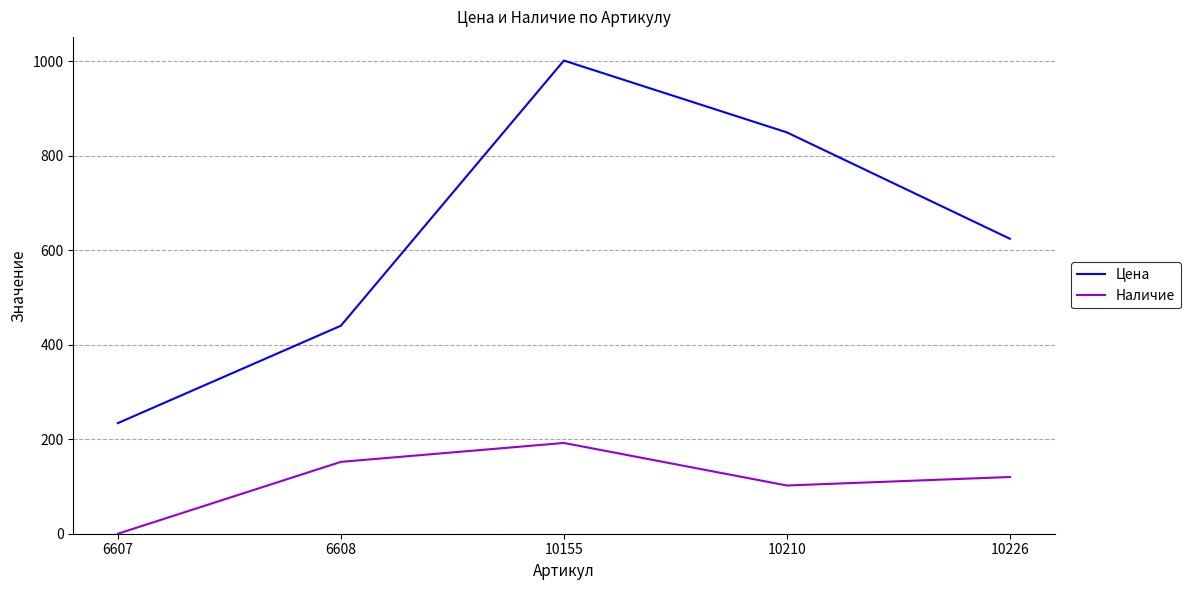

Read the Цена value at 6608.

440